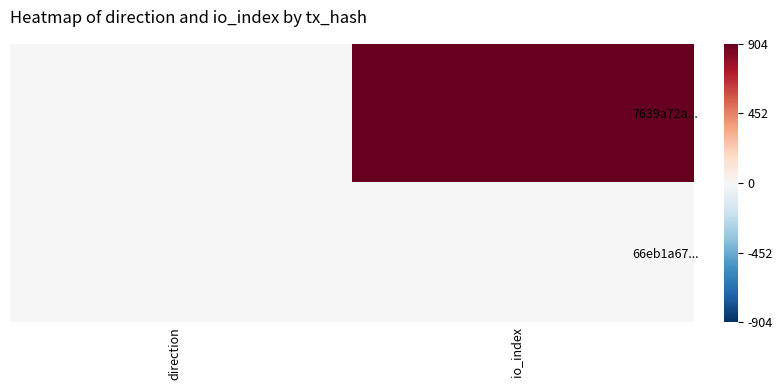

Reading left to right, what are all the values shown in this chart?

7639a72a...: direction=-1	io_index=904
66eb1a67...: direction=1	io_index=5